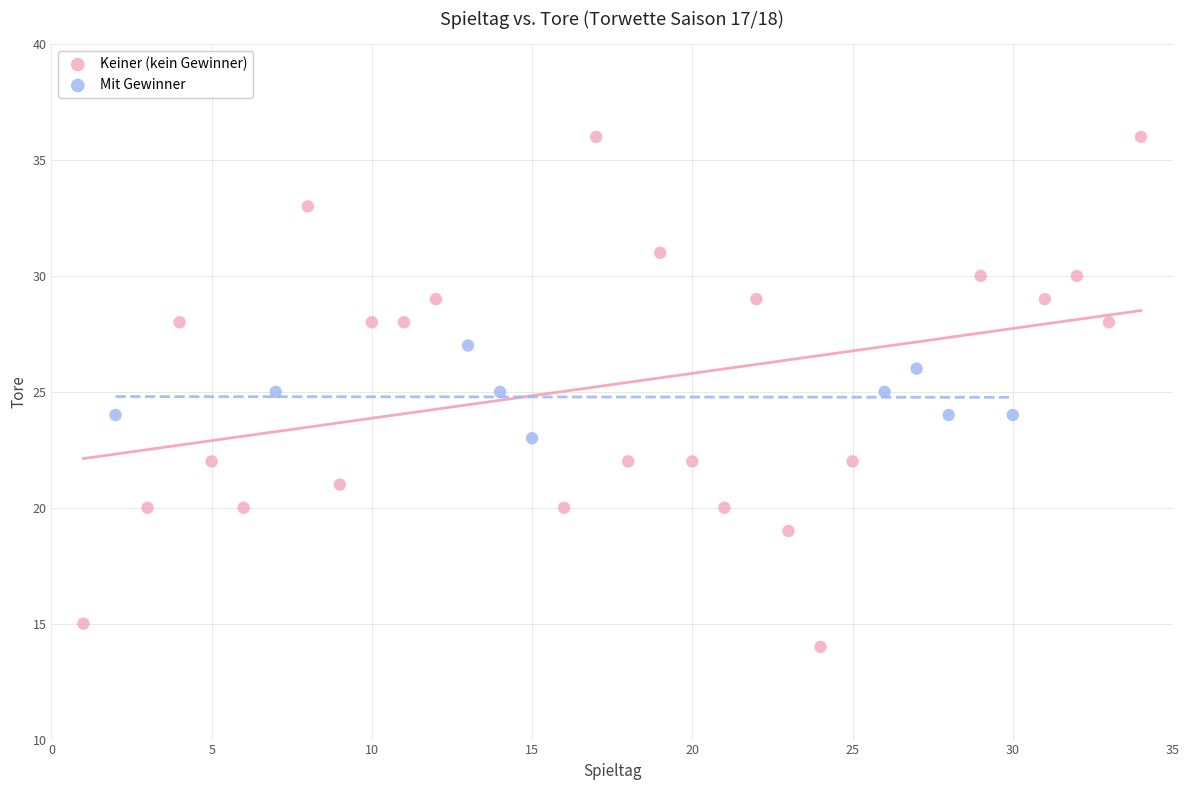

Which series has the largest Y range (max minus min)?

Keiner (kein Gewinner)